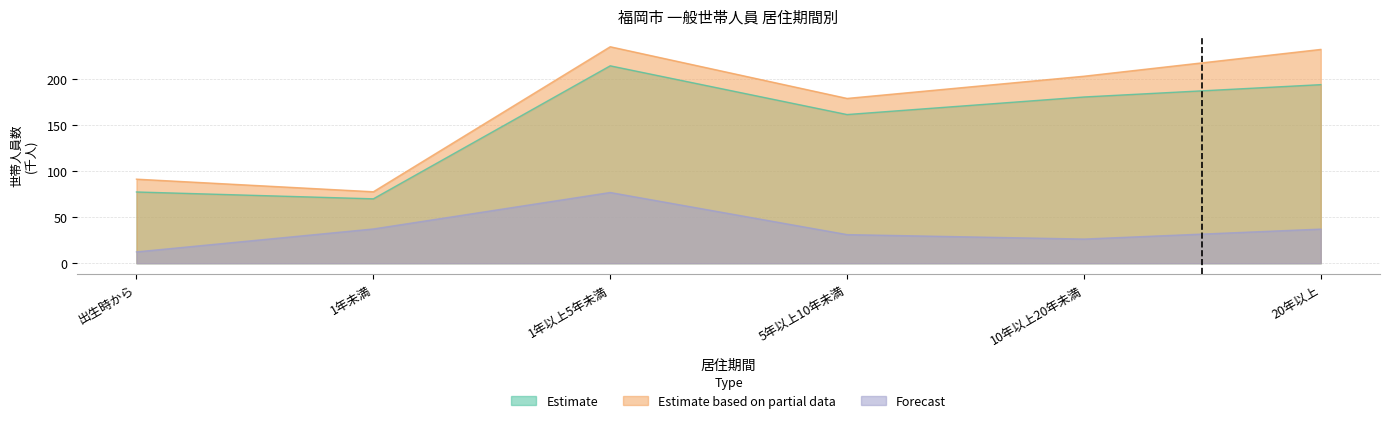

How many data points in Forecast (単独世帯) are less than 36?

3